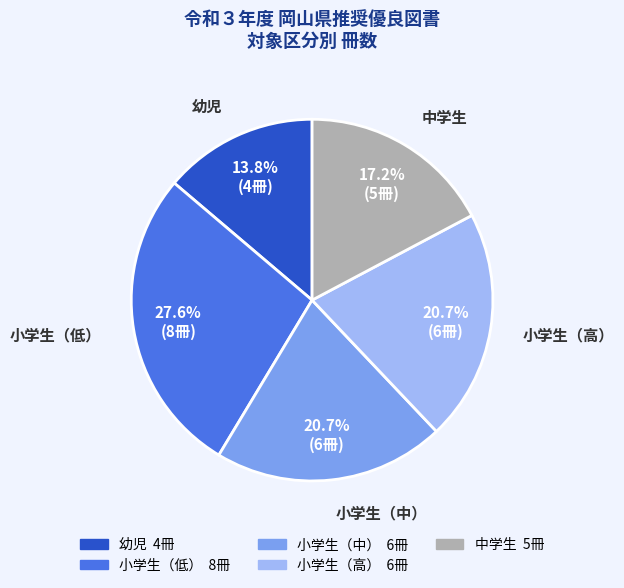

To the nearest percent, what portion does 幼児 represent?

14%